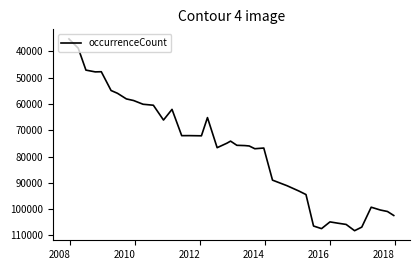

What is the maximum value shown in the chart?

108192